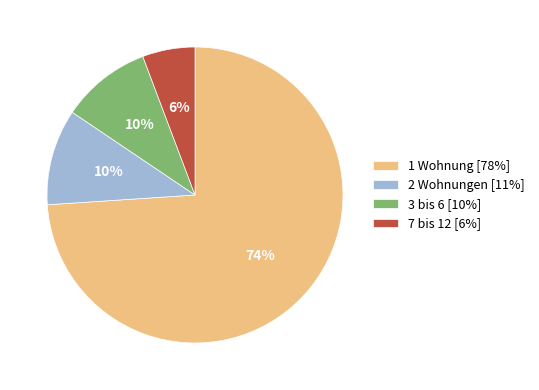

Does 1 Wohnung account for over 50% of the chart?

Yes